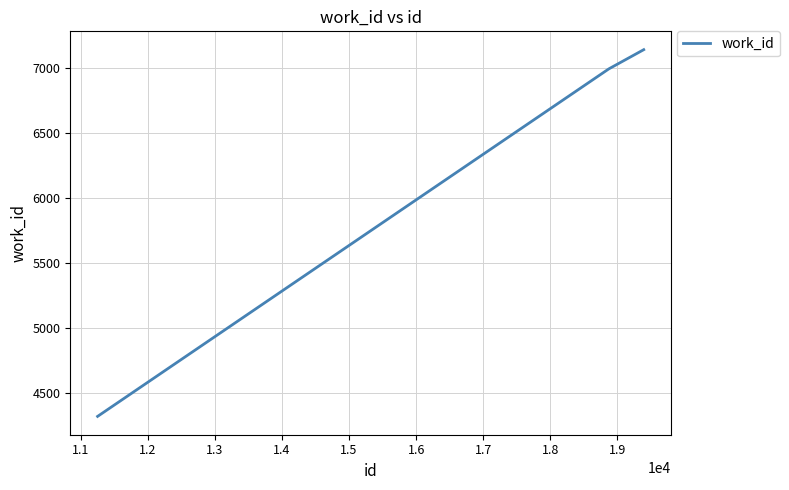

What is the greatest value displayed?

7144